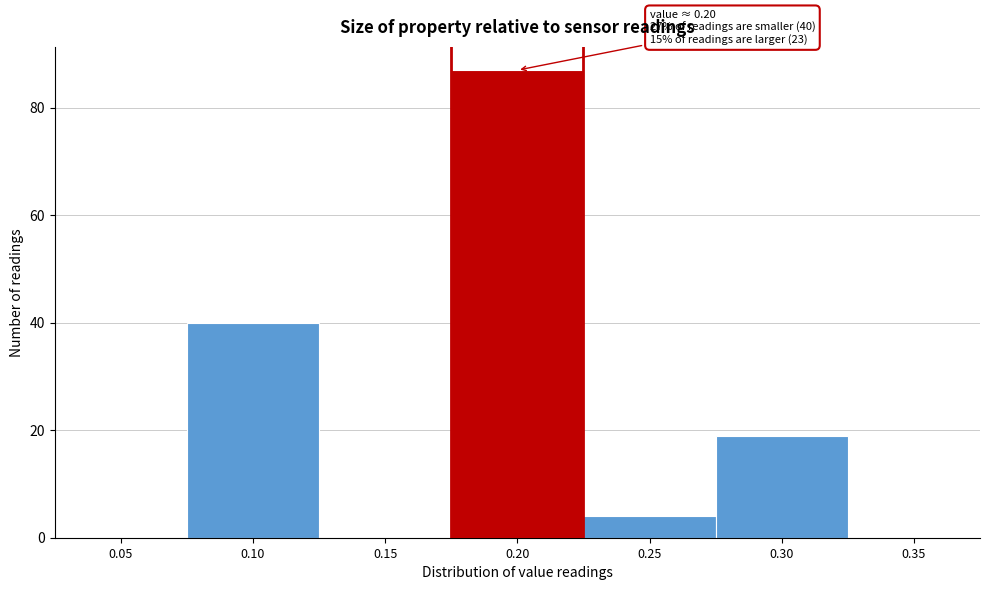

Reading left to right, extract all data points from this chart.

0.05=0	0.10=40	0.15=0	0.20=87	0.25=4	0.30=19	0.35=0